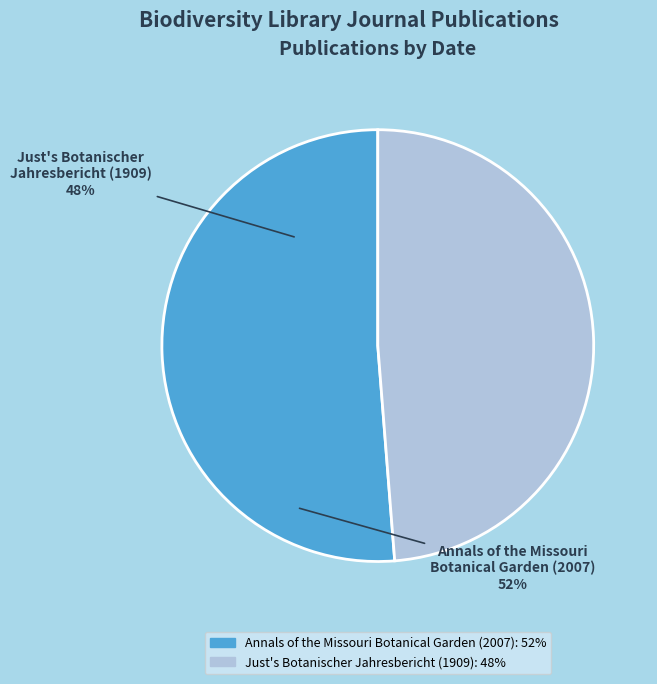

Is there any slice that represents more than half of the pie?

Yes